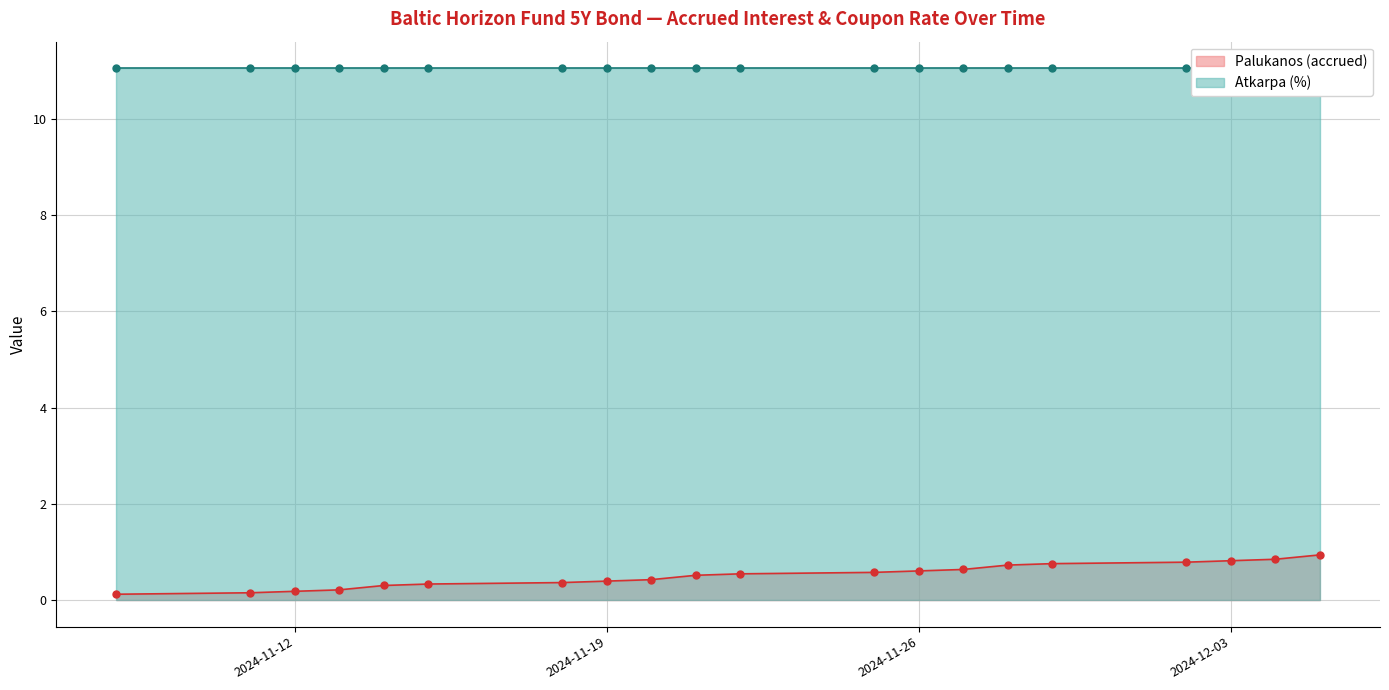

What is the label of the 17th point from the left?

2024-12-02